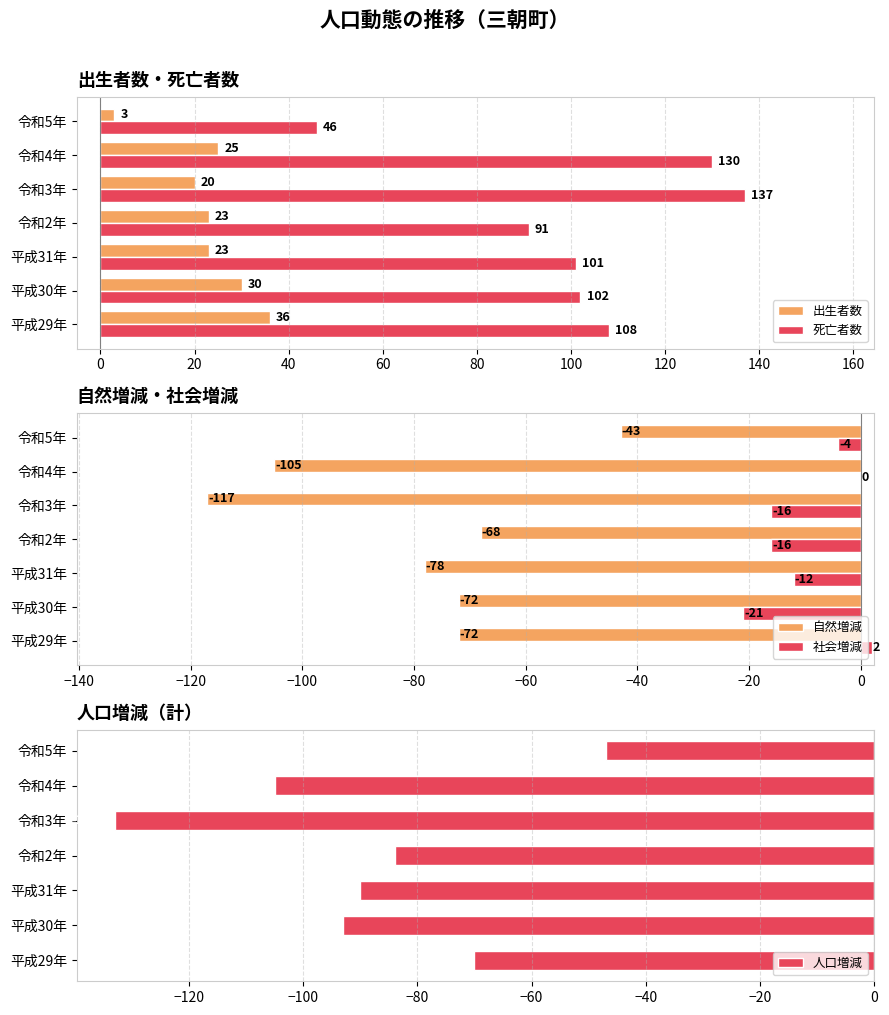

Rank the categories by 死亡者数 value from highest to lowest.

令和3年, 令和4年, 平成29年, 平成30年, 平成31年, 令和2年, 令和5年